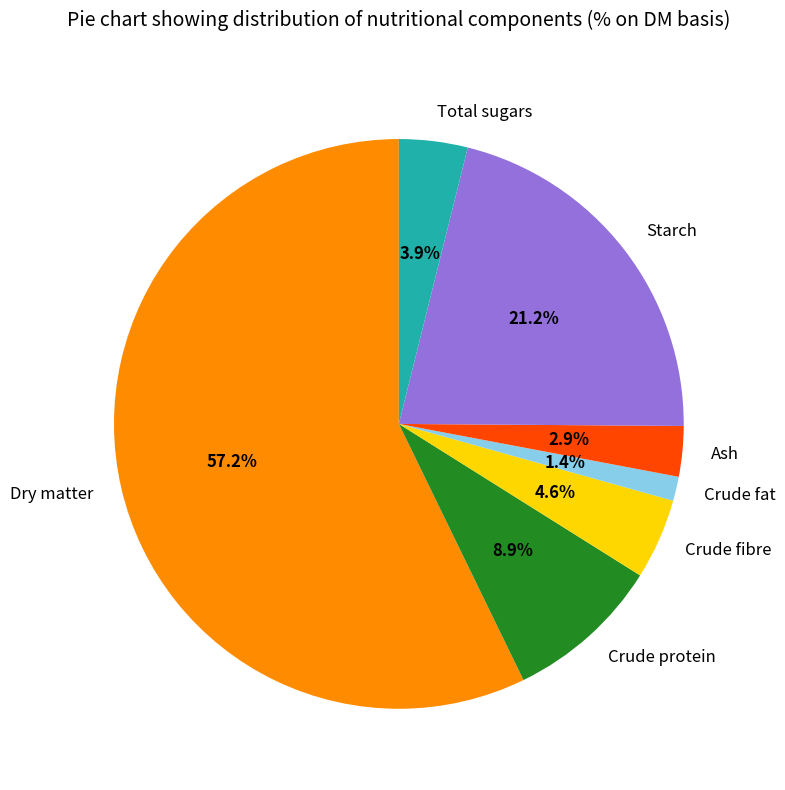

Between Crude protein and Starch, which is larger?

Starch